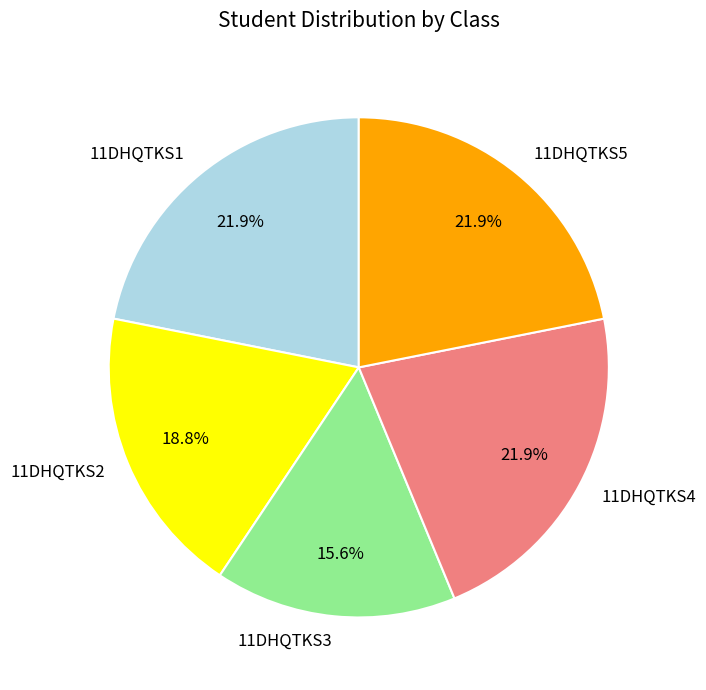

What percentage is NOT represented by 11DHQTKS5?

78.1%